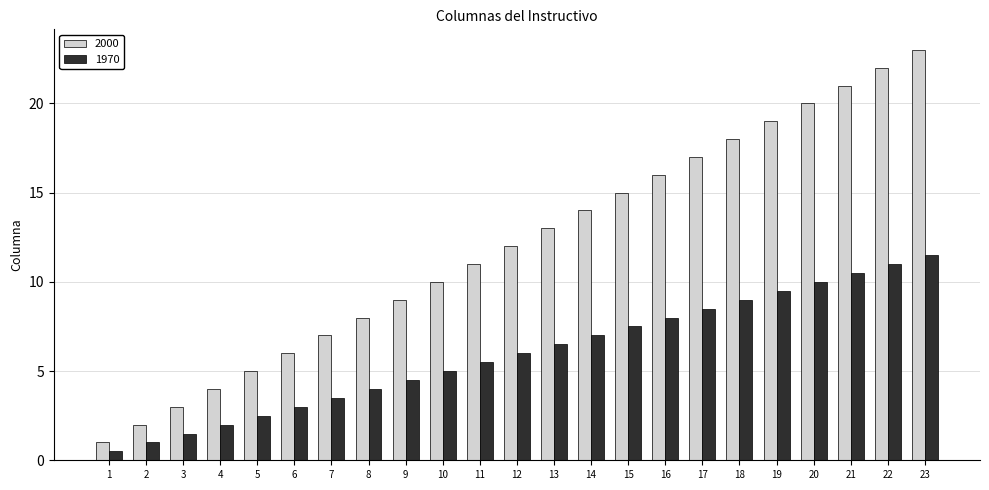

What is the average value of the 2000 series?

12.0